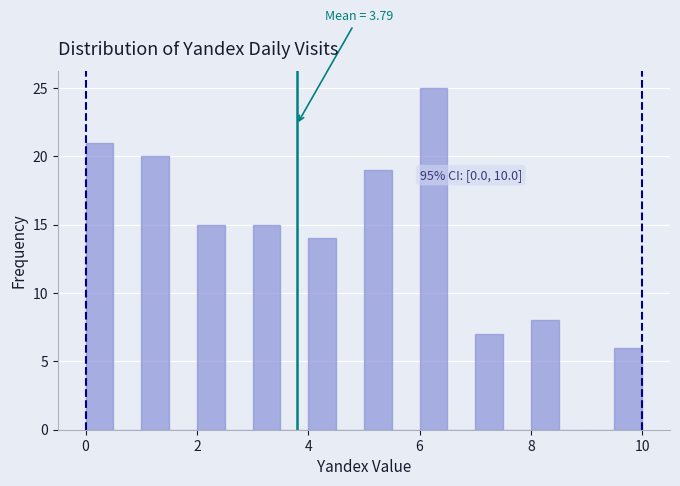

Read against the x-axis, roughly where is the centre of the tallest bar?

6.2